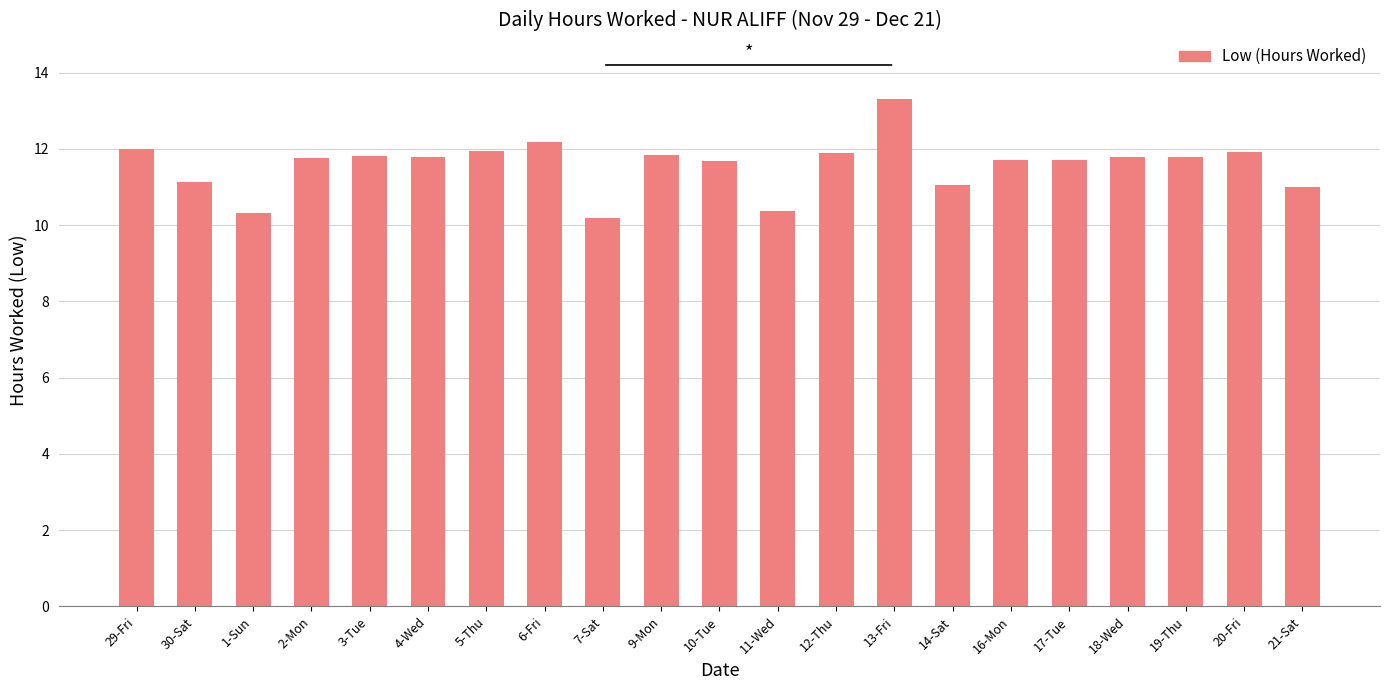

Count the number of data series in this chart.

1